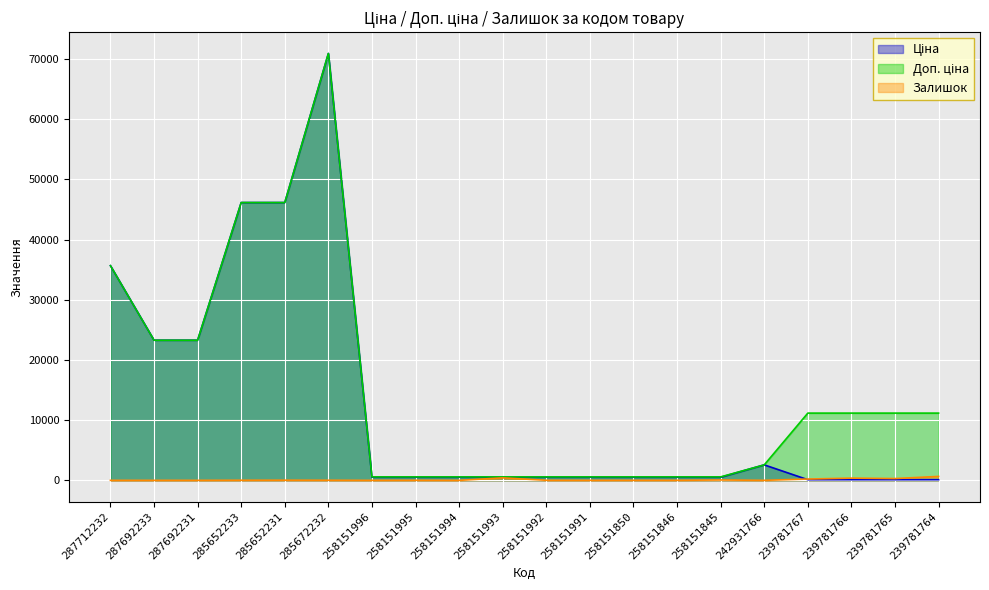

What value does the Ціна series have at 258151845?

515.8